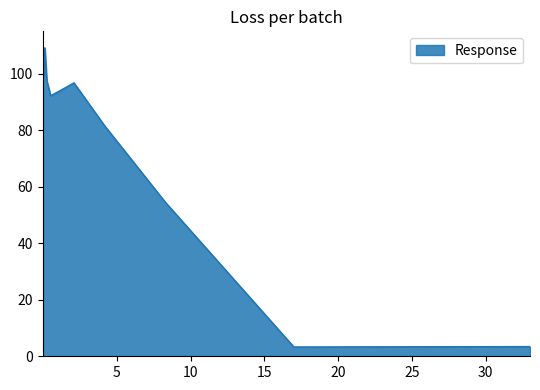

What is the sum of all values?

1368.0